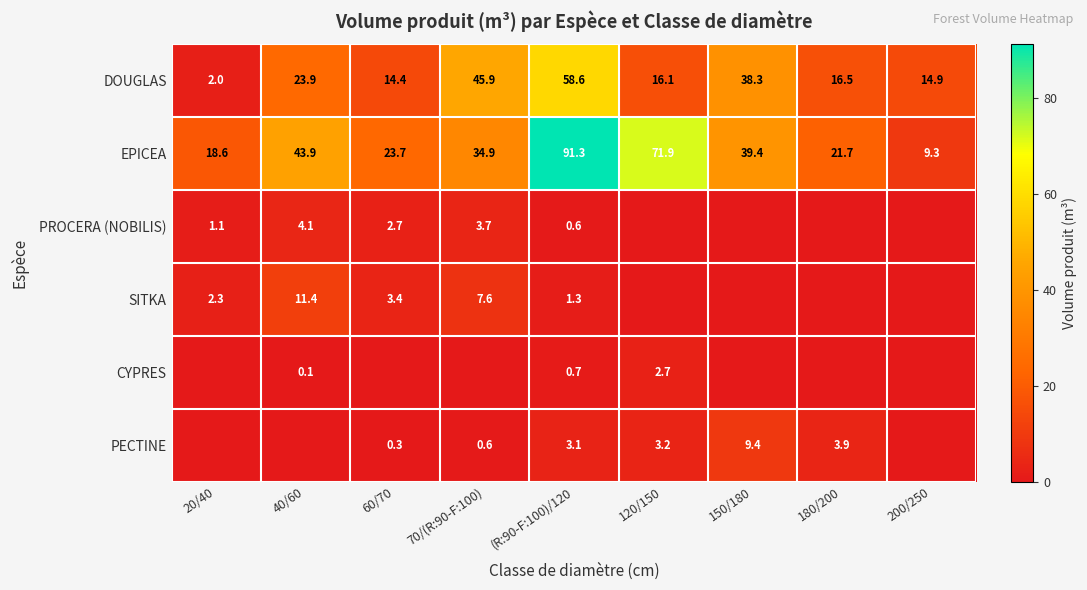

What is the average value of the DOUGLAS series?

25.6